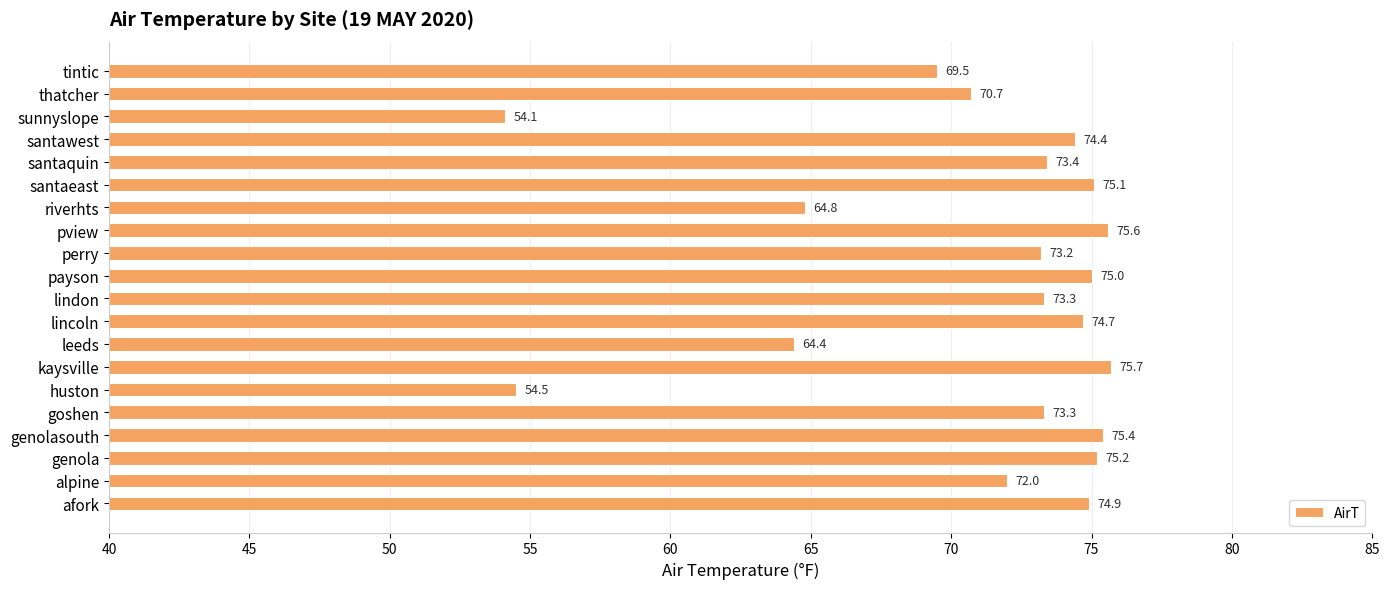

What is the change in value from alpine to santawest?

+2.4